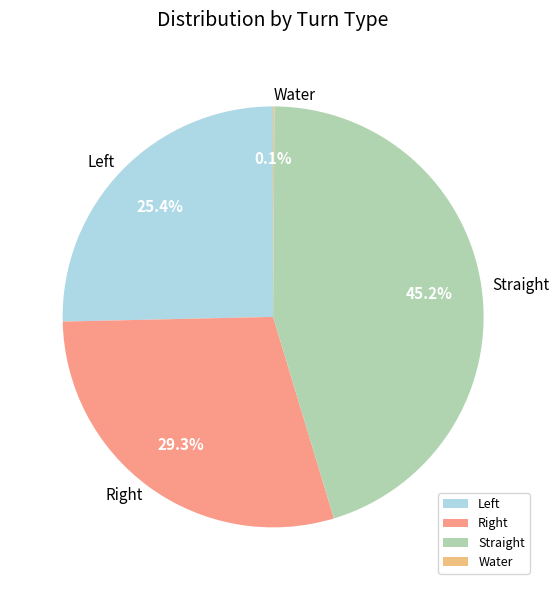

What is the largest slice in the pie chart?

Straight